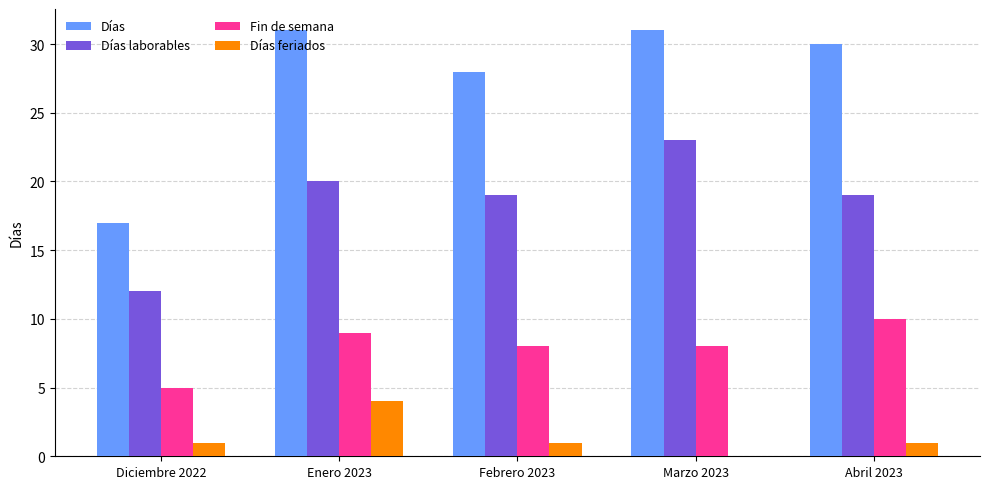

What is the greatest value displayed?

31